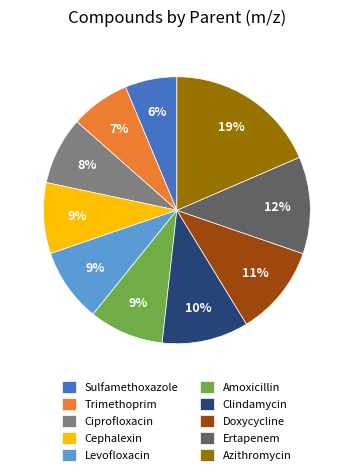

Approximately how many times larger is the value at Azithromycin compared to Doxycycline?

1.7